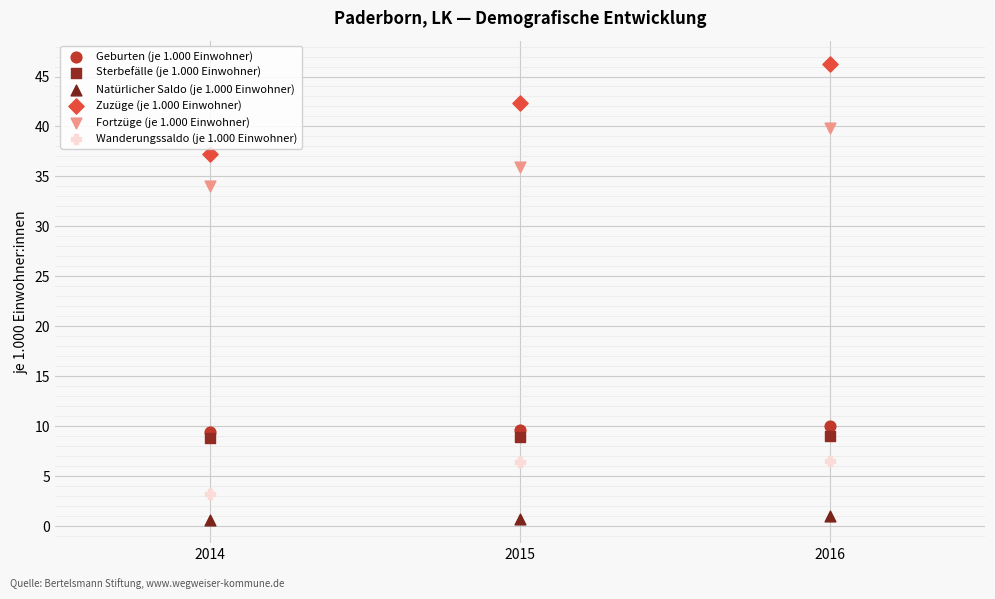

Which series has the largest Y range (max minus min)?

Zuzüge (je 1.000 Einwohner)